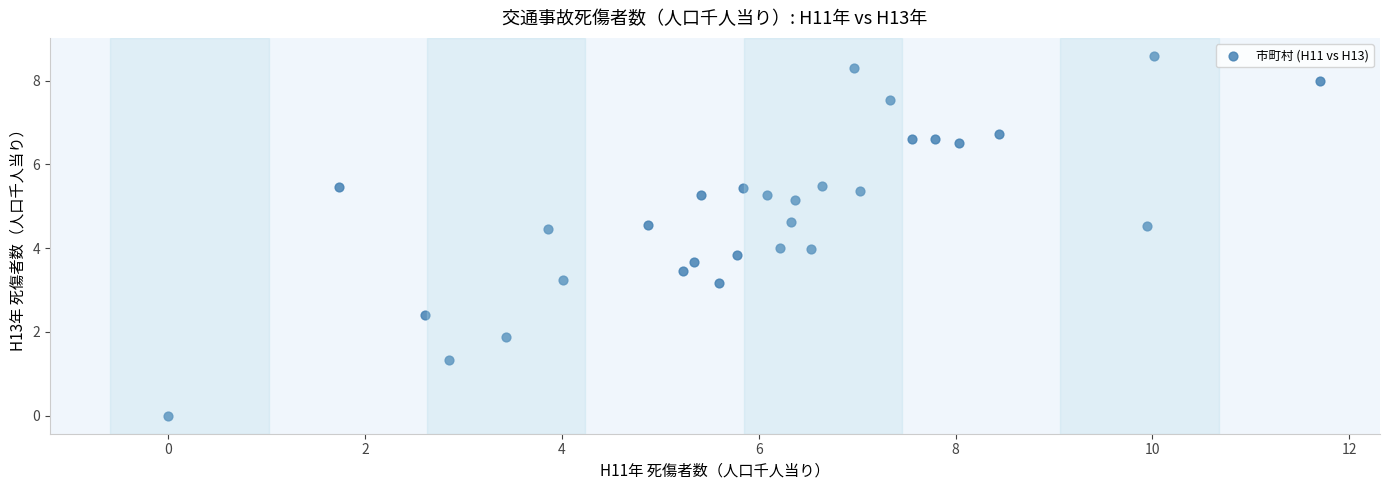

What is the range of Y values (max minus min)?

8.6